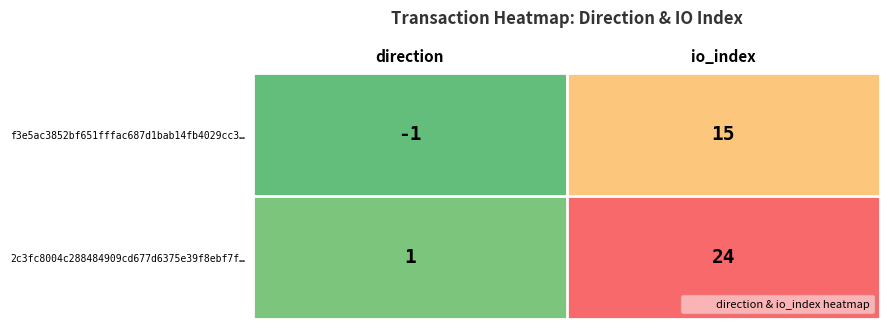

What is the sum of all f3e5ac3852bf651fffac687d1bab14fb4029cc3… values?

14